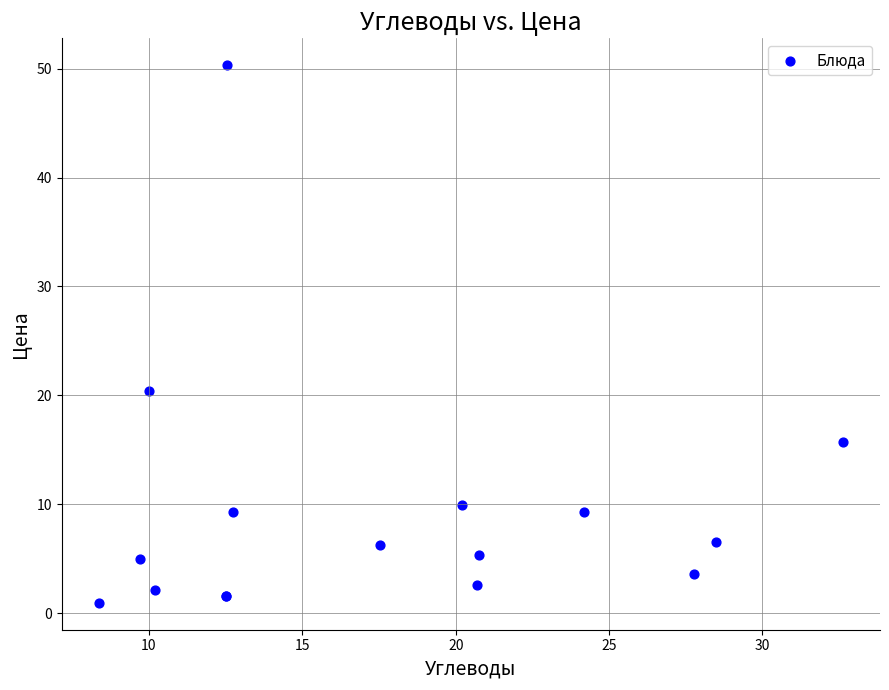

What Y value in the scatter plot is closest to 25?

20.4